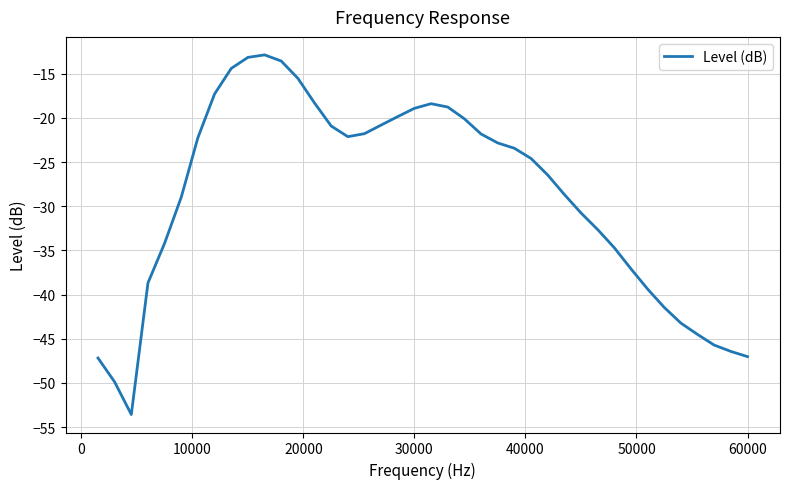

What is the difference between the maximum and minimum values?

40.7